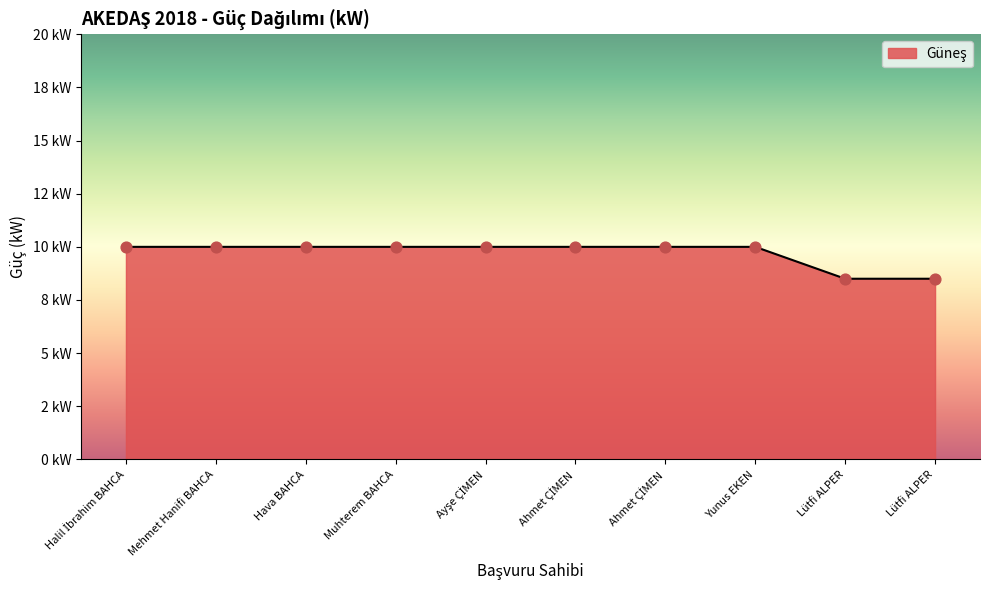

What is the change in value from Ayşe ÇİMEN to Lütfi ALPER?

-1.5